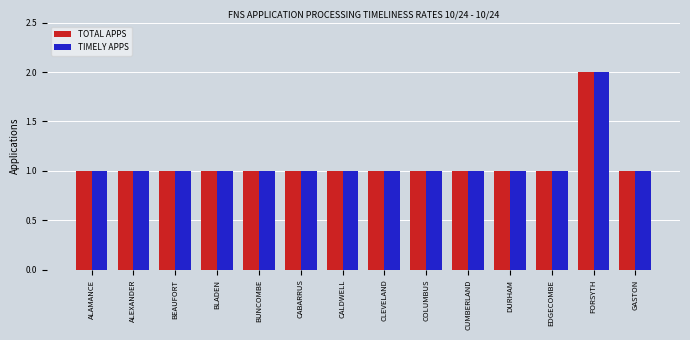

At which category is the sum across all series the highest?

FORSYTH